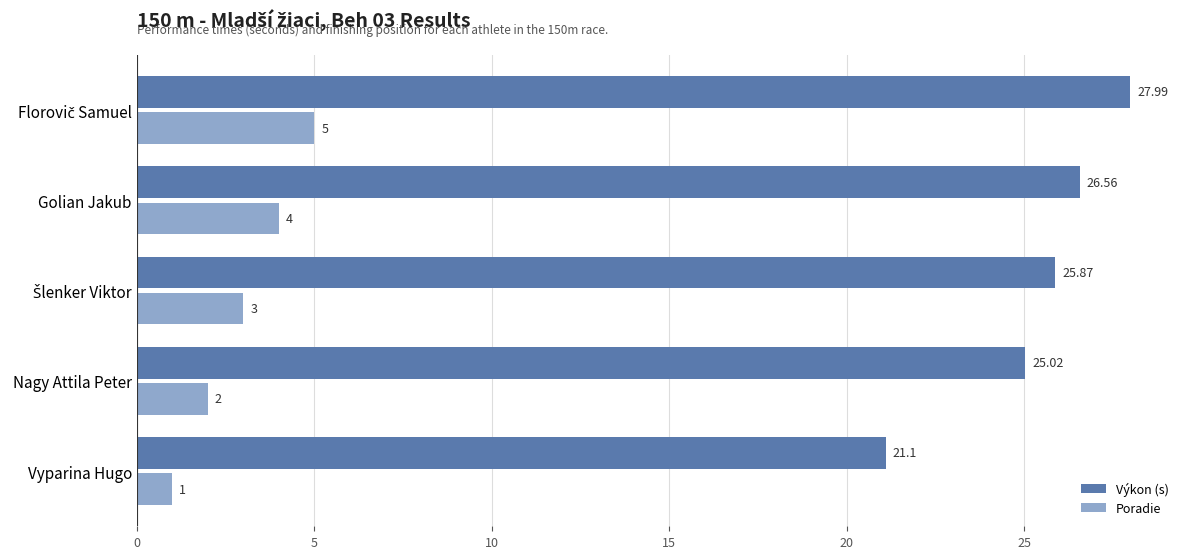

Where is Výkon (s) nearest to the value 24?

Nagy Attila Peter